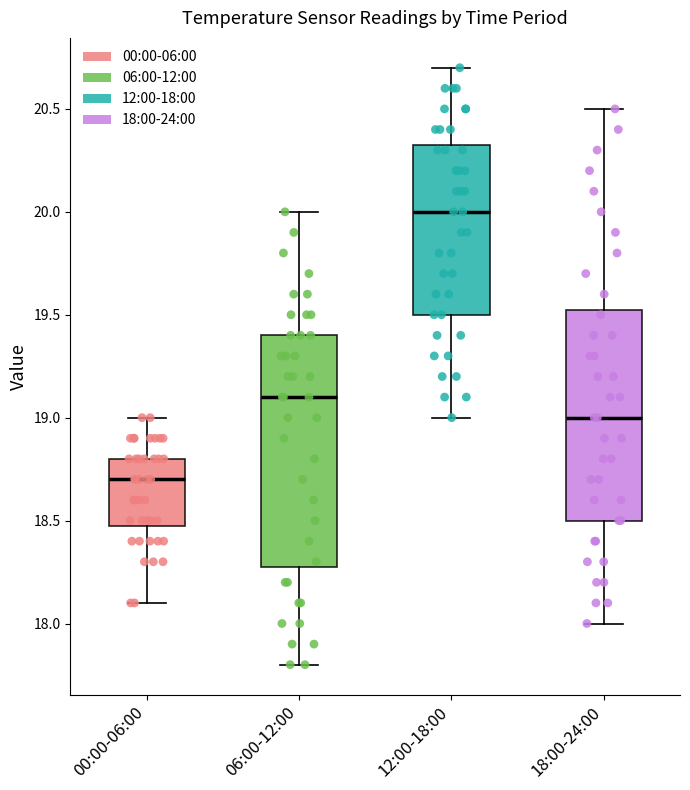

Reading left to right, read every box against the y-axis: the position of its median line, the range the box covers, and the ends of its whiskers. The values are not printed on the chart, so give them approximately, as read against the axis.

00:00-06:00: median 18.70, box 18.50 to 18.80, whiskers 18.10 to 19.00
06:00-12:00: median 19.10, box 18.30 to 19.40, whiskers 17.80 to 20.00
12:00-18:00: median 20.00, box 19.50 to 20.35, whiskers 19.00 to 20.70
18:00-24:00: median 19.00, box 18.50 to 19.55, whiskers 18.00 to 20.50